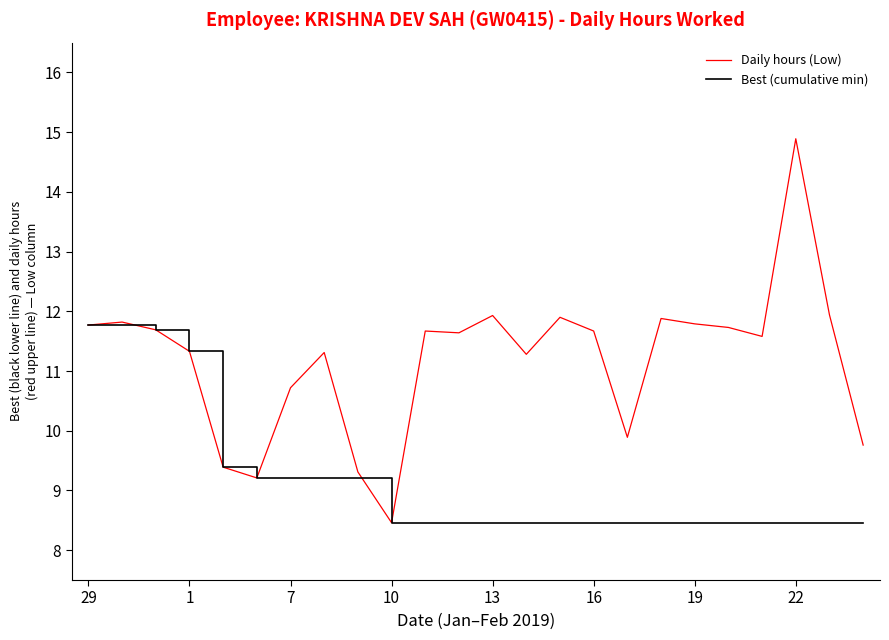

Which series has the largest range (max minus min)?

Daily hours (Low)